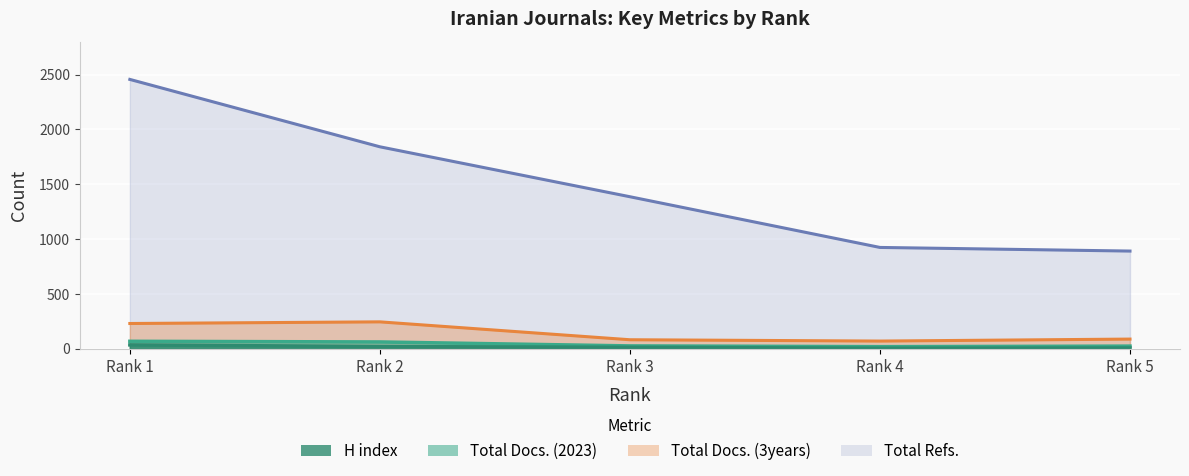

What is the minimum value for Total Docs. (2023)?

21